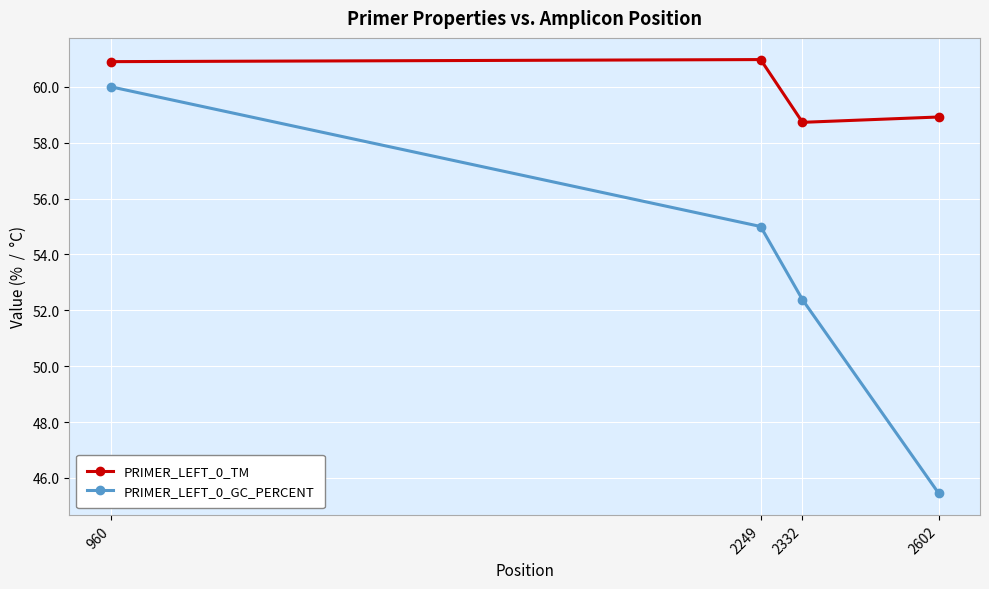

How many PRIMER_LEFT_0_TM values are between 58 and 60?

2